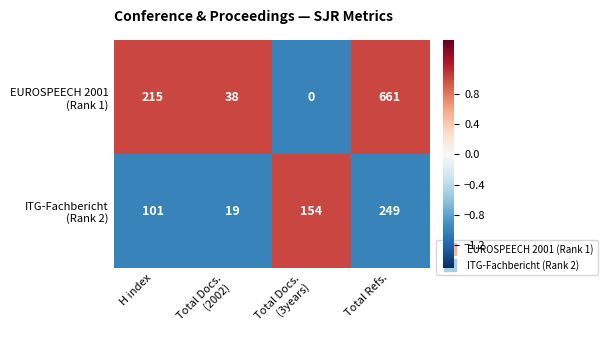

How many categories are shown in the chart?

4